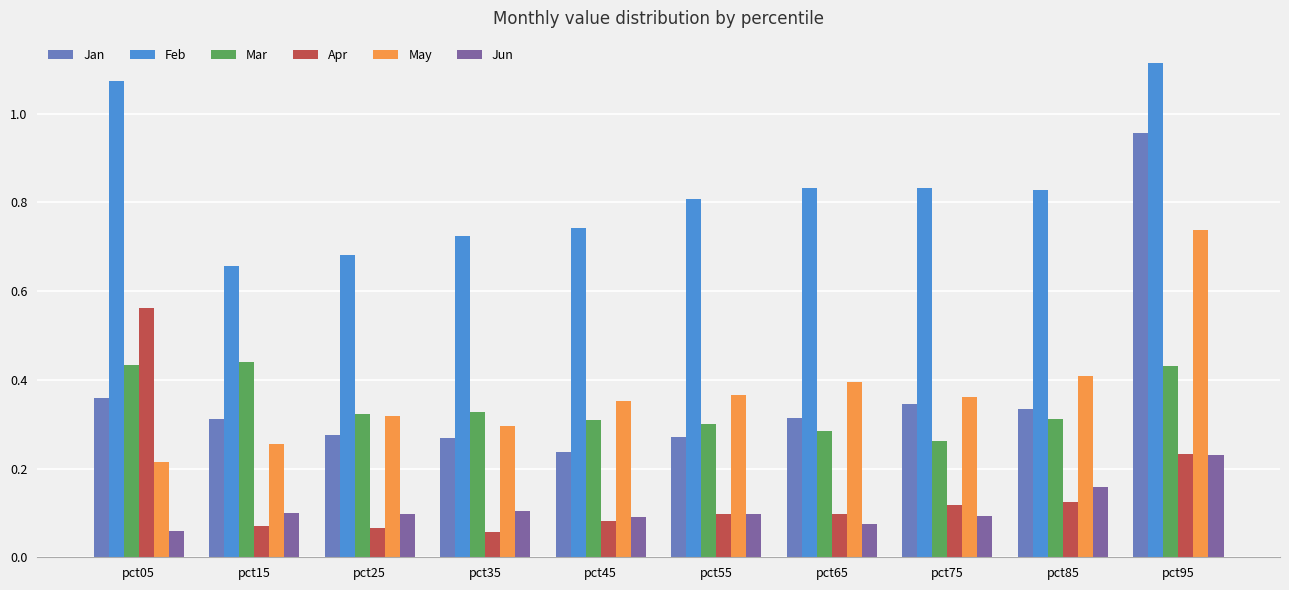

What is the difference between the maximum and minimum values in the May series?

0.5